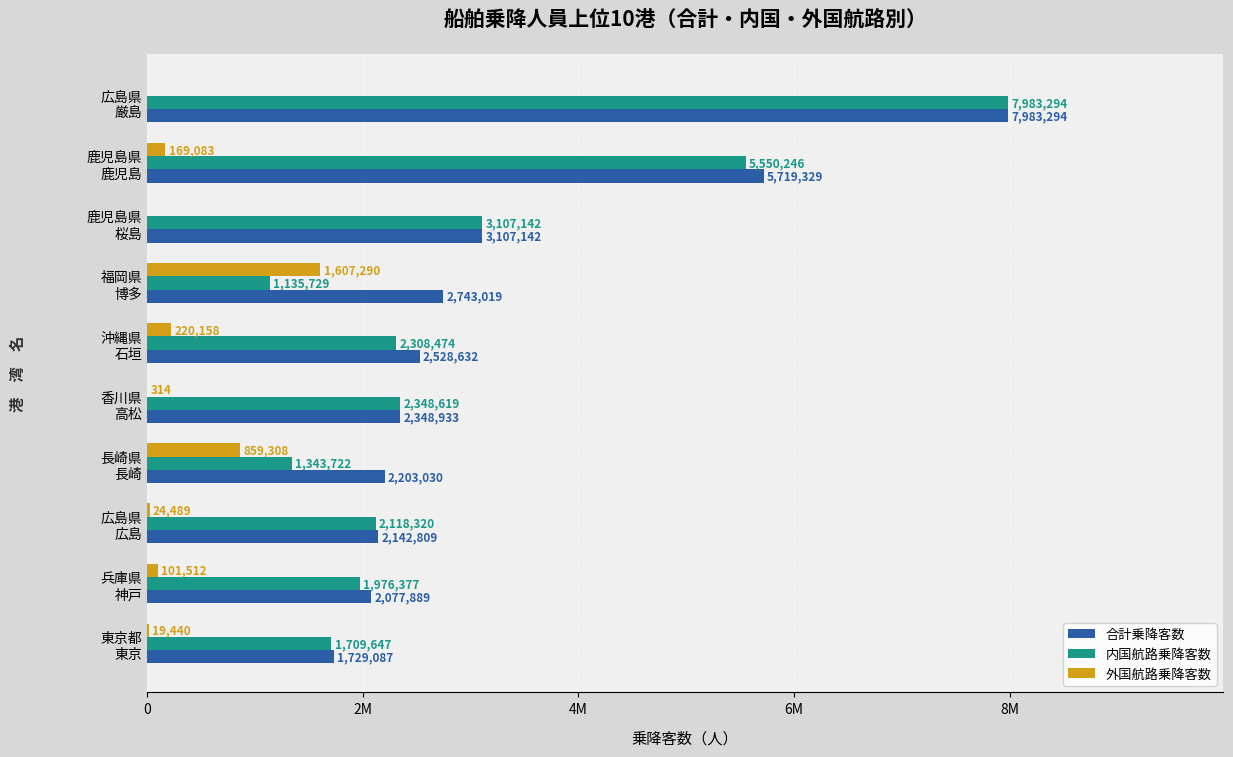

What is the sum of all 内国航路乗降客数 values?

29581570